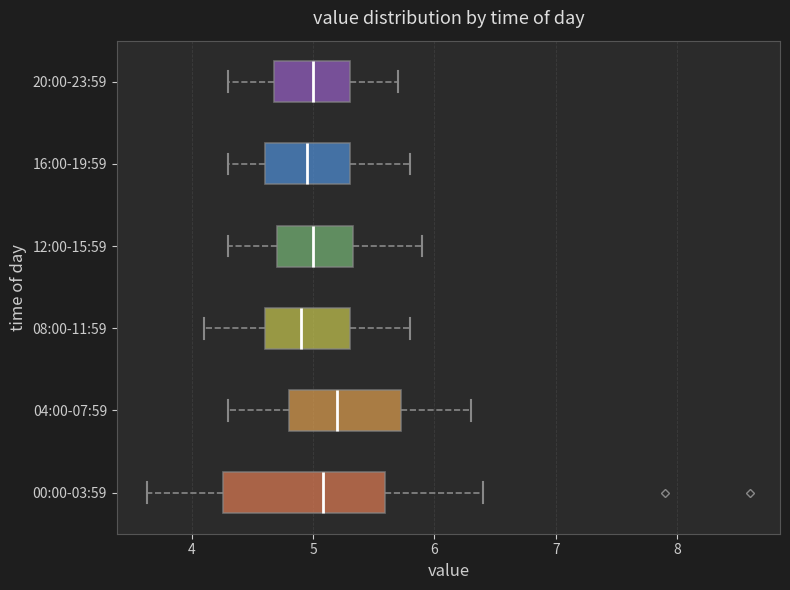

Reading bottom to top, read every box against the x-axis: the position of its median line, the range the box covers, and the ends of its whiskers. The values are not printed on the chart, so give them approximately, as read against the axis.

00:00-03:59: median 5.1, box 4.3 to 5.6, whiskers 3.6 to 6.4
04:00-07:59: median 5.2, box 4.8 to 5.7, whiskers 4.3 to 6.3
08:00-11:59: median 4.9, box 4.6 to 5.3, whiskers 4.1 to 5.8
12:00-15:59: median 5.0, box 4.7 to 5.3, whiskers 4.3 to 5.9
16:00-19:59: median 5.0, box 4.6 to 5.3, whiskers 4.3 to 5.8
20:00-23:59: median 5.0, box 4.7 to 5.3, whiskers 4.3 to 5.7